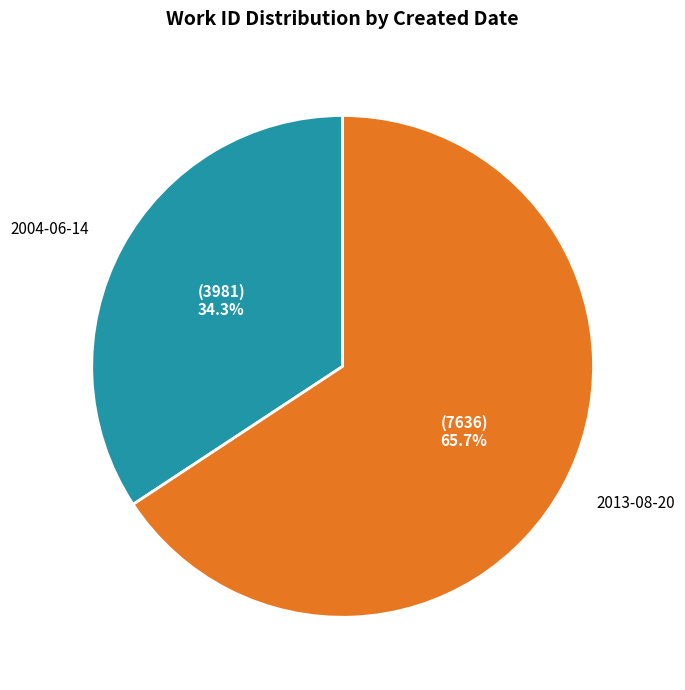

To the nearest percent, what is the average slice percentage?

50%